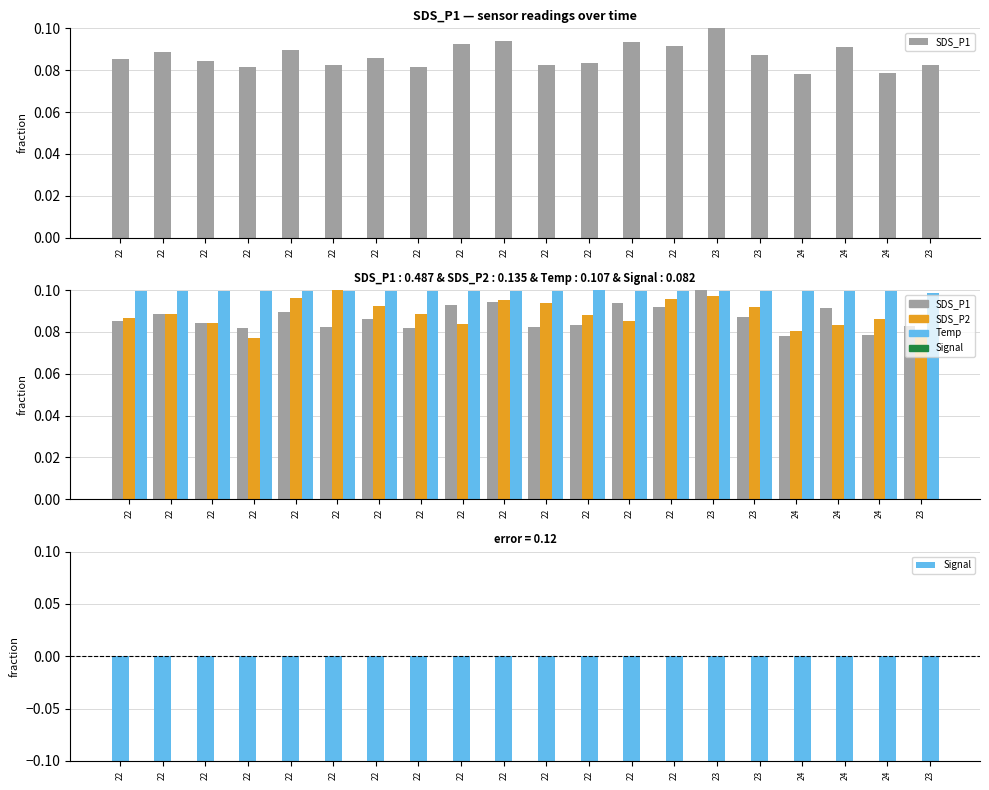

At which category is the sum across all series the highest?

23